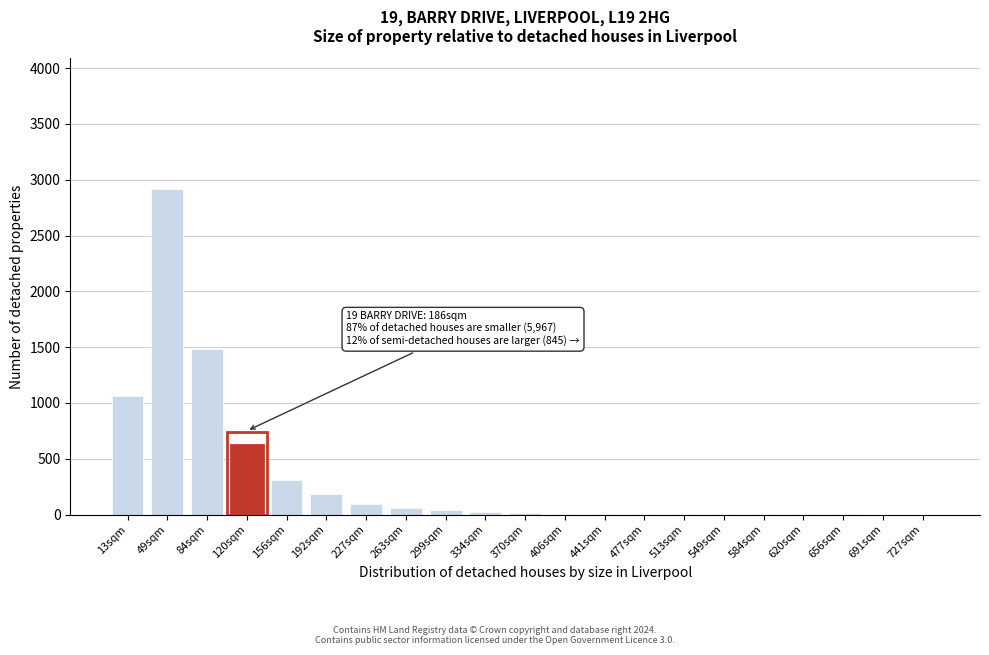

What is the maximum value shown in the chart?

2920